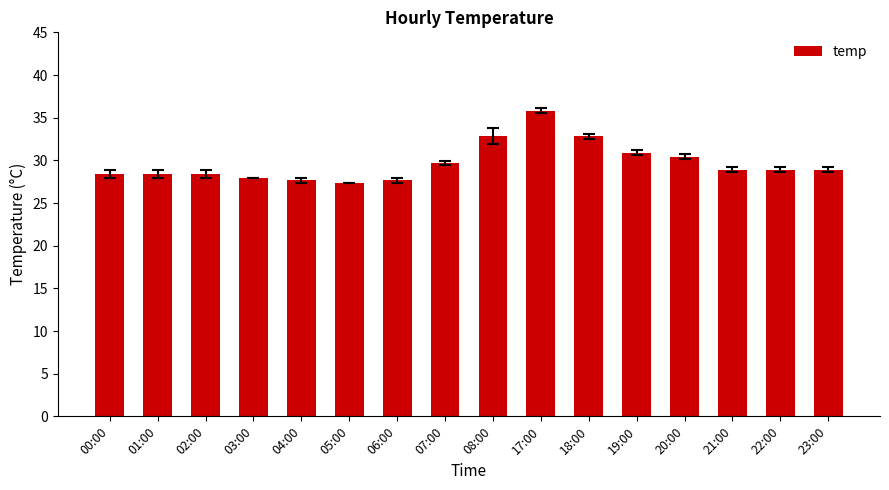

What is the sum of all values?

474.9